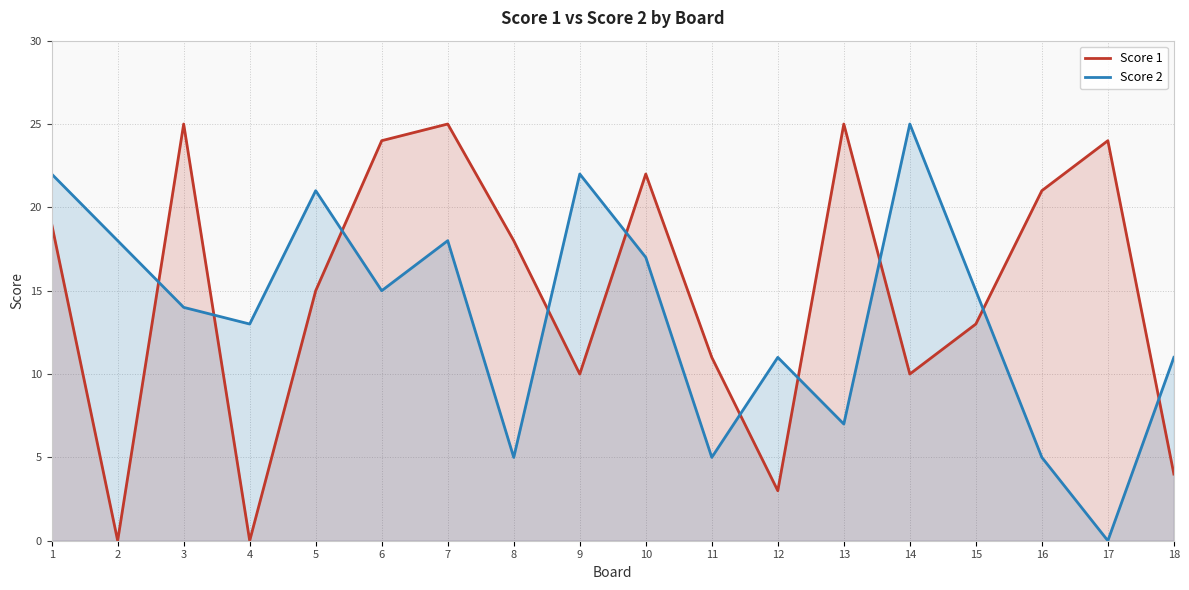

What is the sum of all Score 1 values?

269